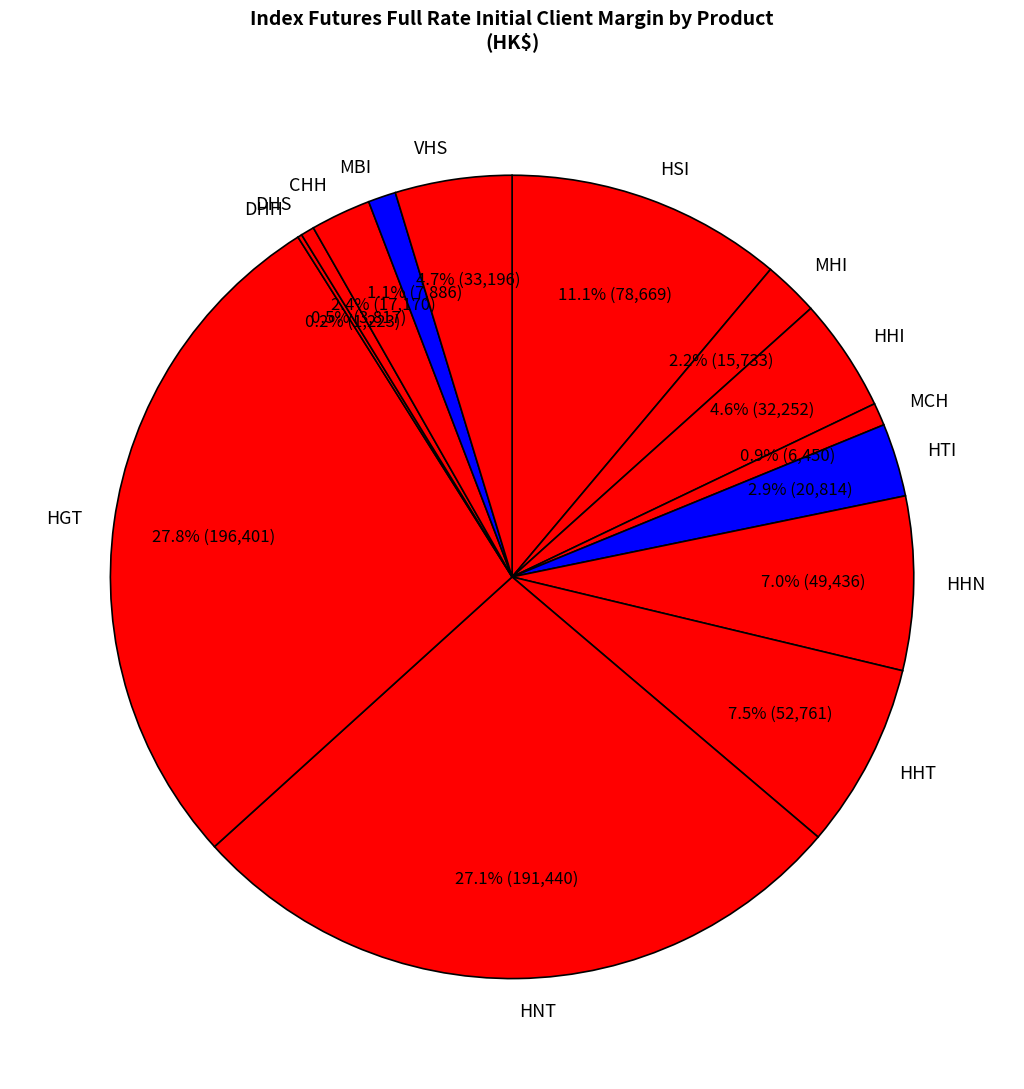

What percentage do MBI and CHH together represent?

3.5%